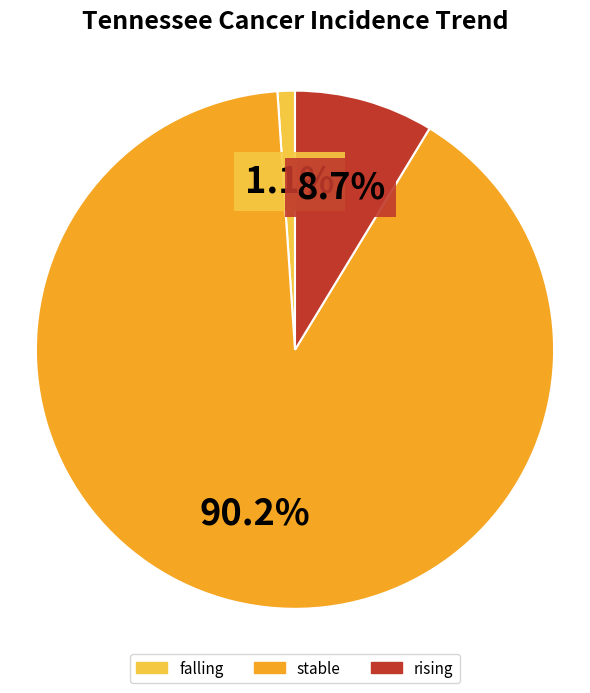

To the nearest percent, what portion does stable represent?

90%